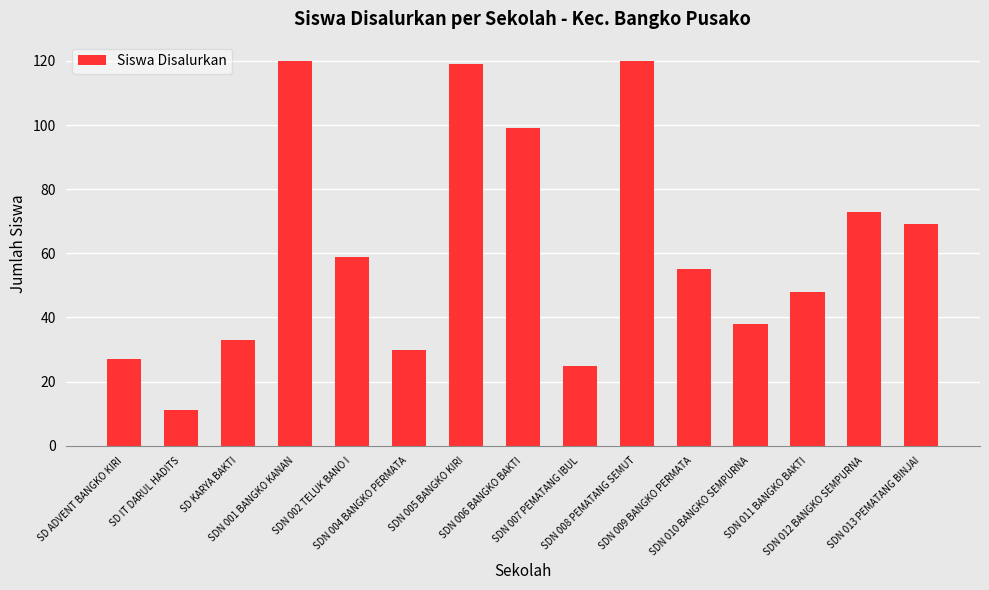

What is the difference between the maximum and minimum values?

109